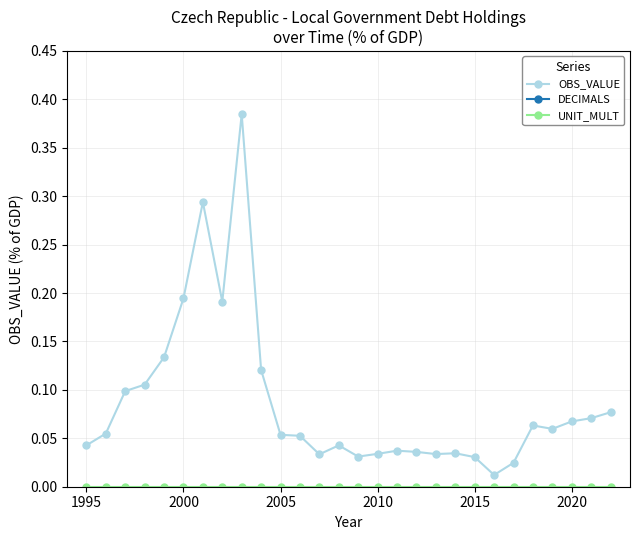

Reading left to right, extract all data points from this chart.

OBS_VALUE: 0.0	0.1	0.1	0.1	0.1	0.2	0.3	0.2	0.4	0.1	0.1	0.1	0.0	0.0	0.0	0.0	0.0	0.0	0.0	0.0	0.0	0.0	0.0	0.1	0.1	0.1	0.1	0.1
DECIMALS: 3.0	3.0	3.0	3.0	3.0	3.0	3.0	3.0	3.0	3.0	3.0	3.0	3.0	3.0	3.0	3.0	3.0	3.0	3.0	3.0	3.0	3.0	3.0	3.0	3.0	3.0	3.0	3.0
UNIT_MULT: 0.0	0.0	0.0	0.0	0.0	0.0	0.0	0.0	0.0	0.0	0.0	0.0	0.0	0.0	0.0	0.0	0.0	0.0	0.0	0.0	0.0	0.0	0.0	0.0	0.0	0.0	0.0	0.0